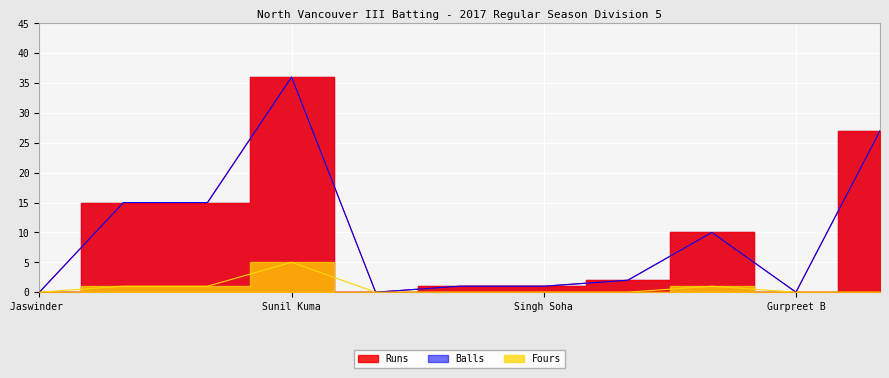

What position from the right is Jaswinder?

11